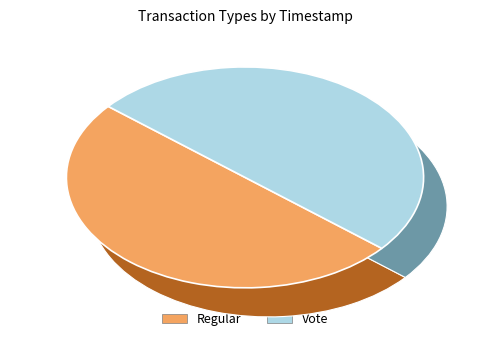

To the nearest percent, what portion does Regular represent?

50%